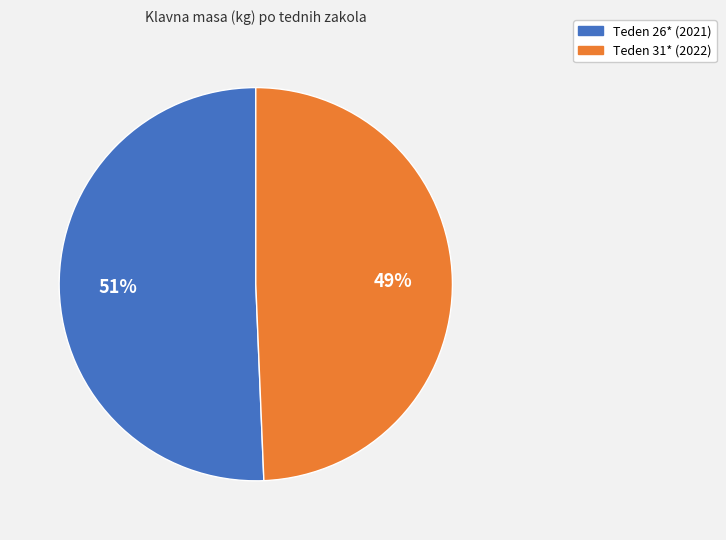

Which category has the smallest portion of the pie?

Teden 31* (2022)